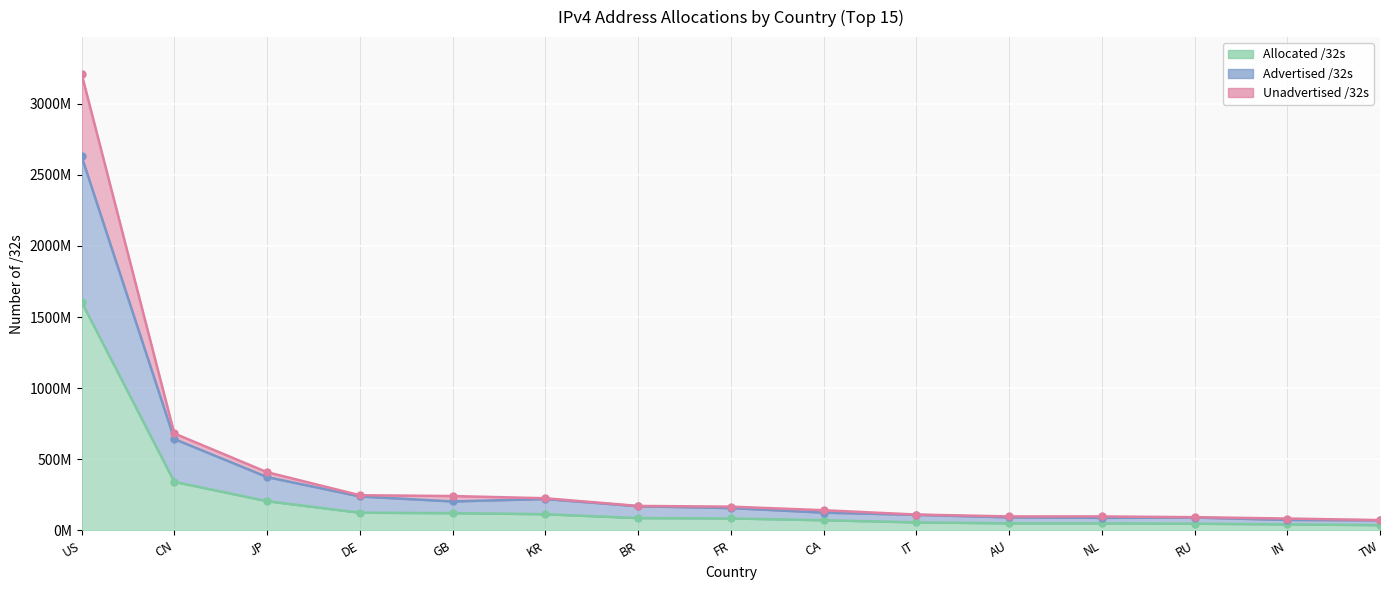

What are all the series names shown in the legend?

Allocated /32s, Advertised /32s, Unadvertised /32s